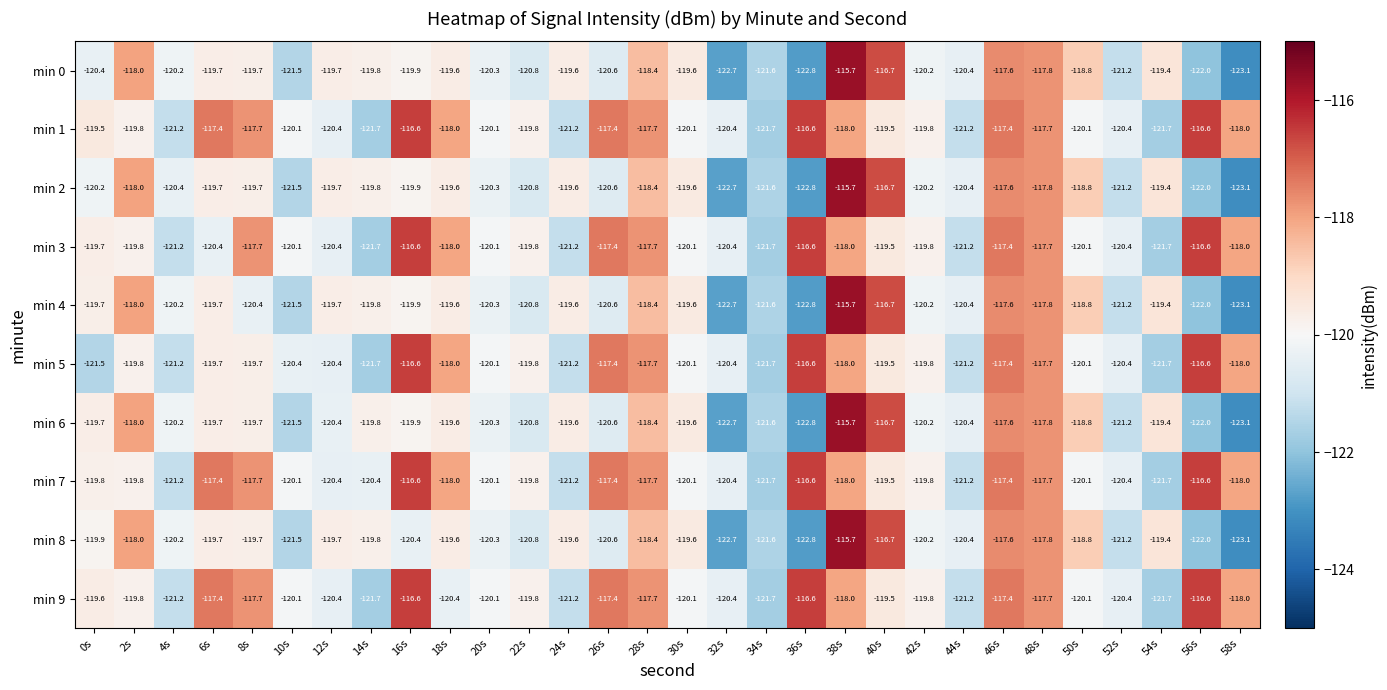

At which category does the chart reach its minimum across all series?

58s